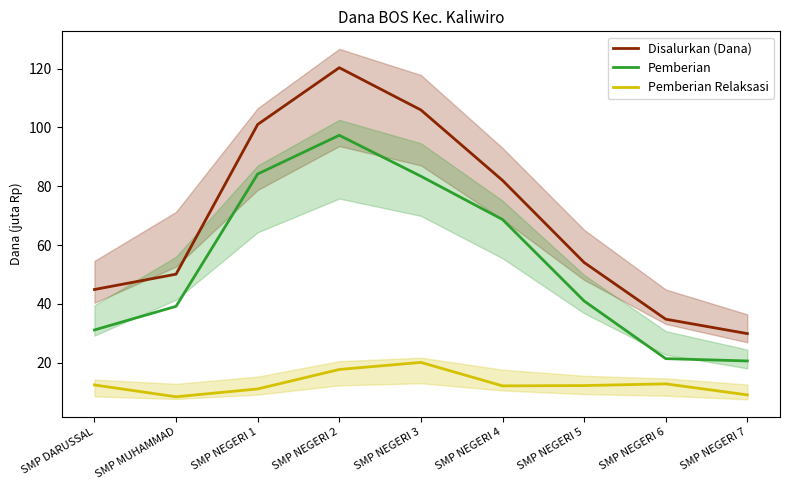

Does the chart have visible grid lines?

No